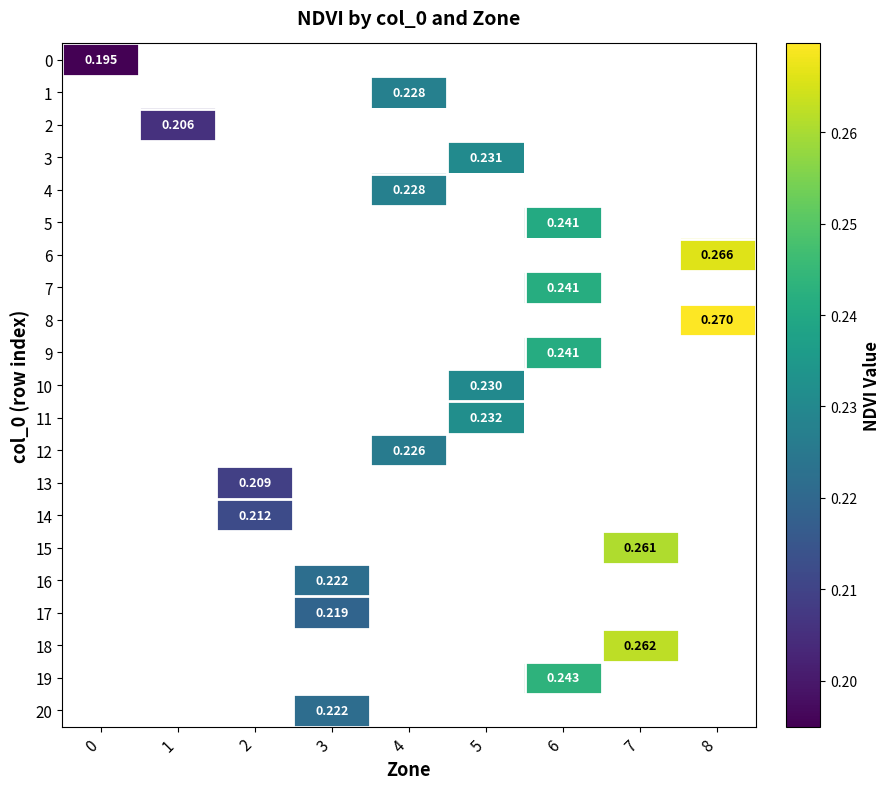

Is the value of 1 at 3 greater than the value of 2 at 3?

No